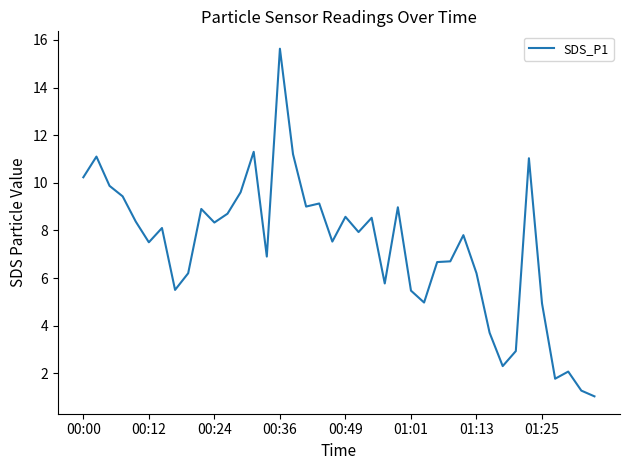

What is the difference between the maximum and minimum values?

14.6